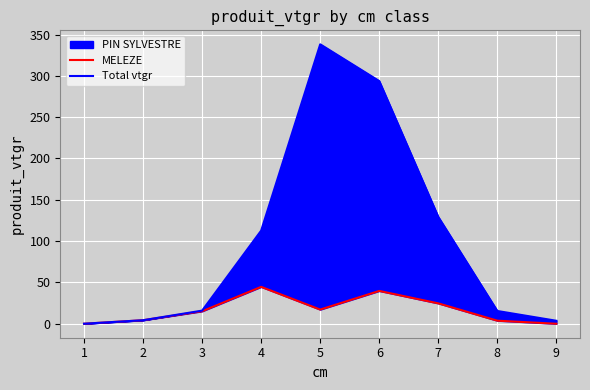

Rank the categories by MELEZE value from lowest to highest.

9, 1, 8, 2, 3, 5, 7, 6, 4